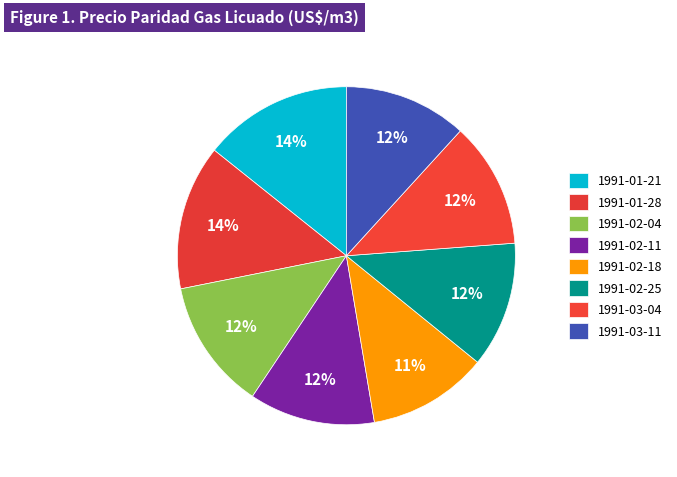

How many segments does this pie chart have?

8